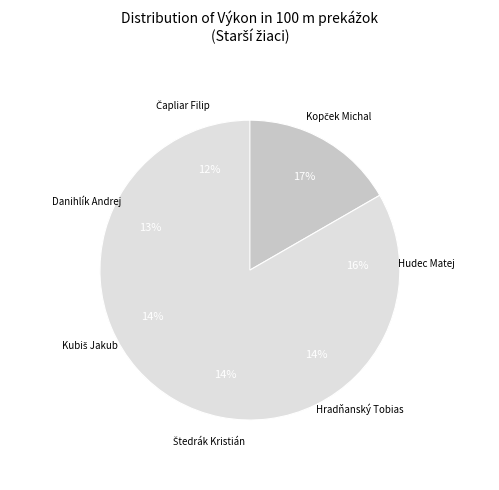

Does Čapliar Filip represent more than half of the total?

No